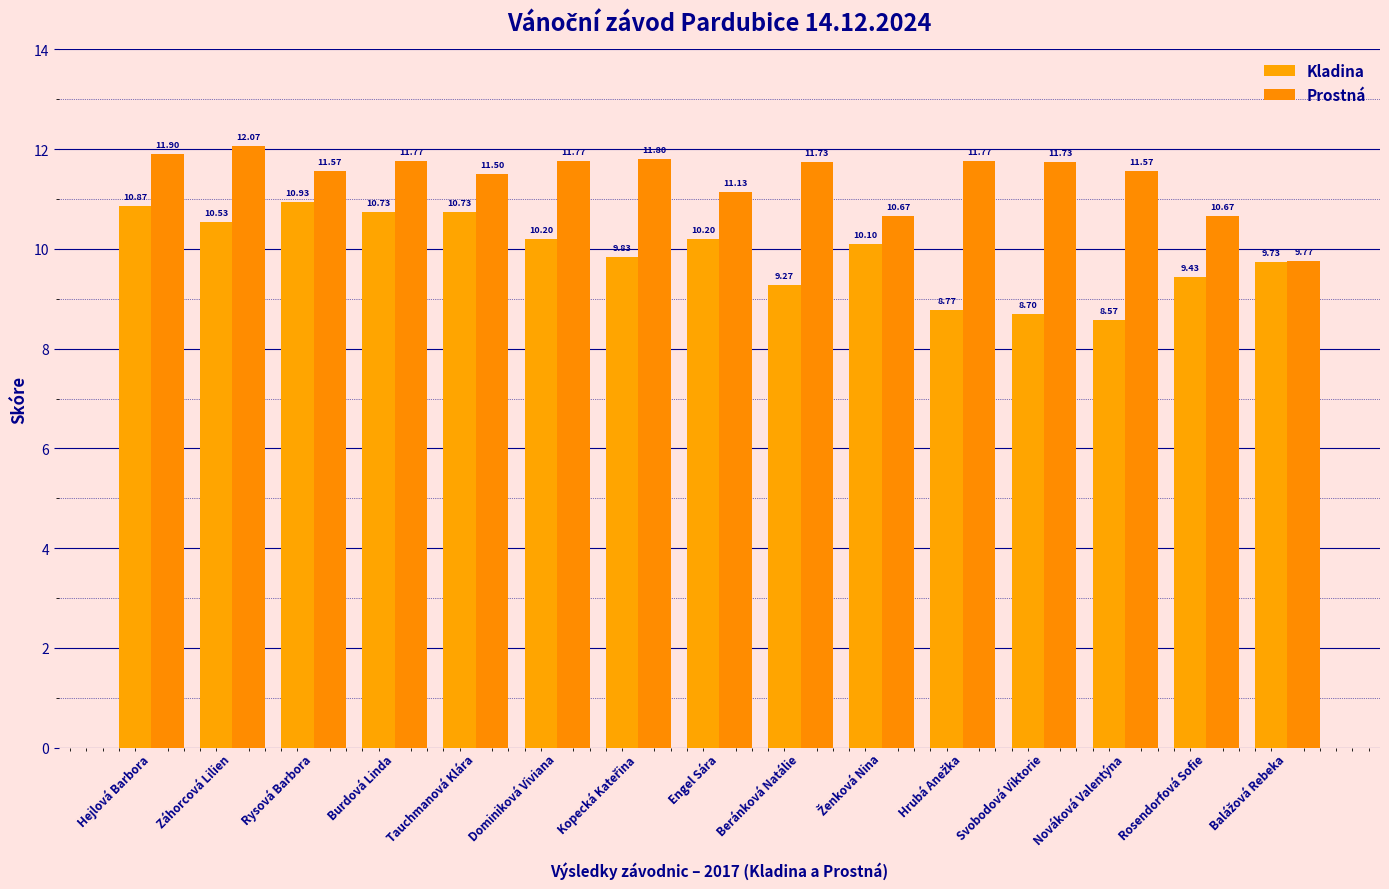

Between Nováková Valentýna and Záhorcová Lilien, which is larger?

Záhorcová Lilien